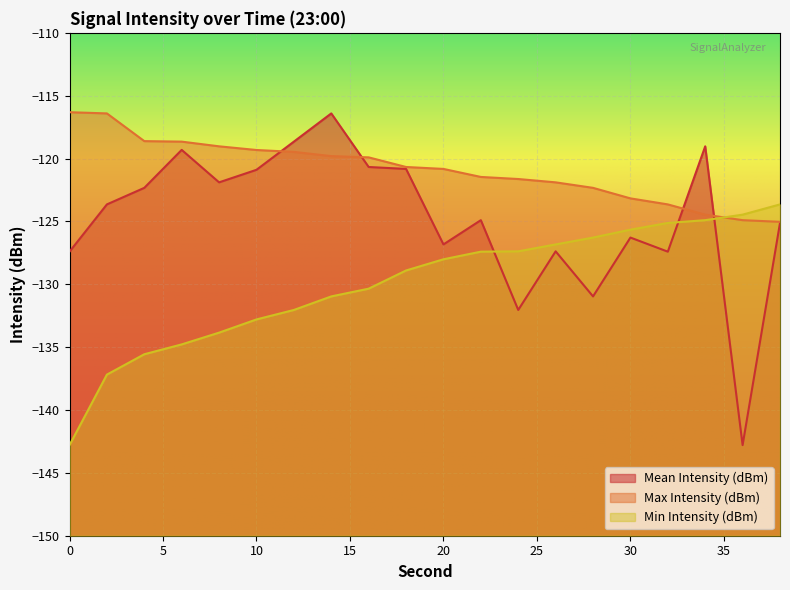

The Mean Intensity (dBm) series shows -54.2 at 36. True or false?

False